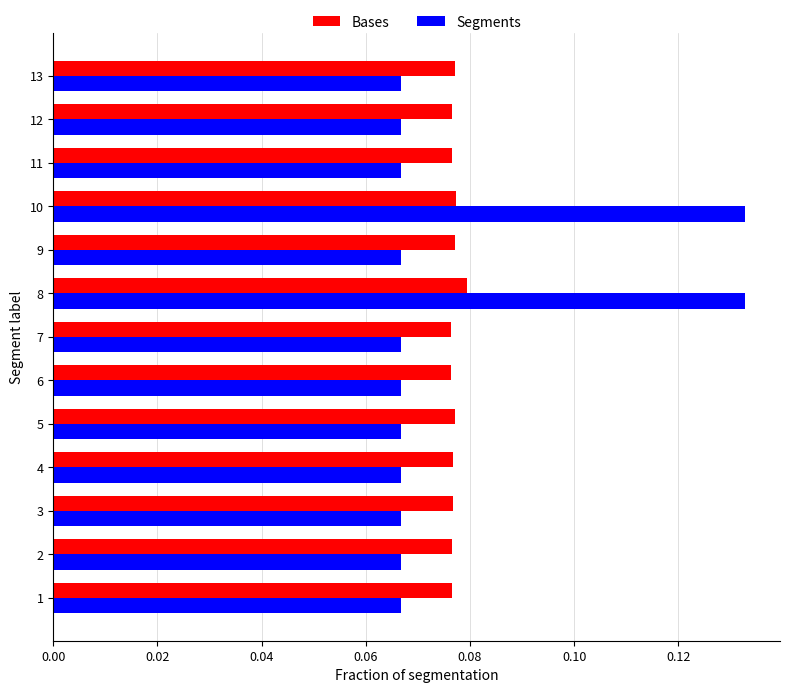

At how many categories does at least one series exceed 0?

13